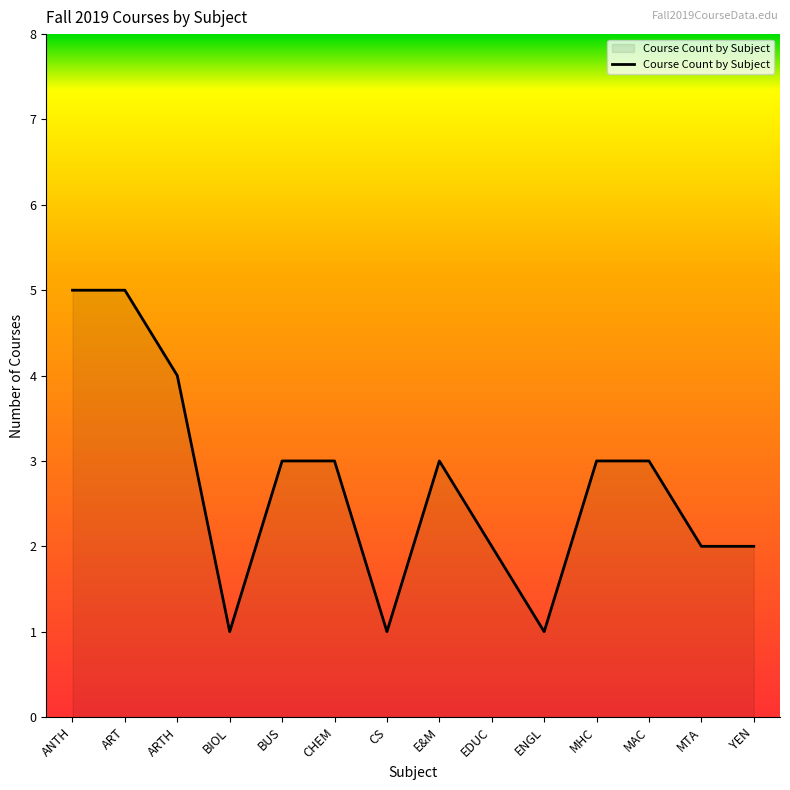

What is the change in value from ART to BUS?

-2